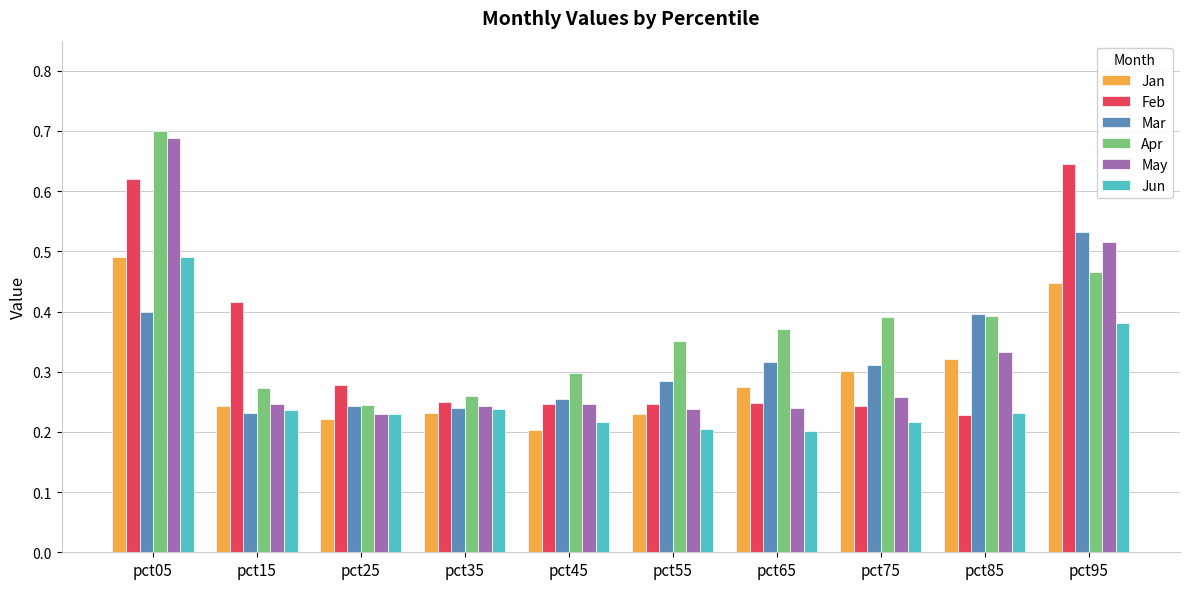

At which label does Jun reach its peak?

pct05